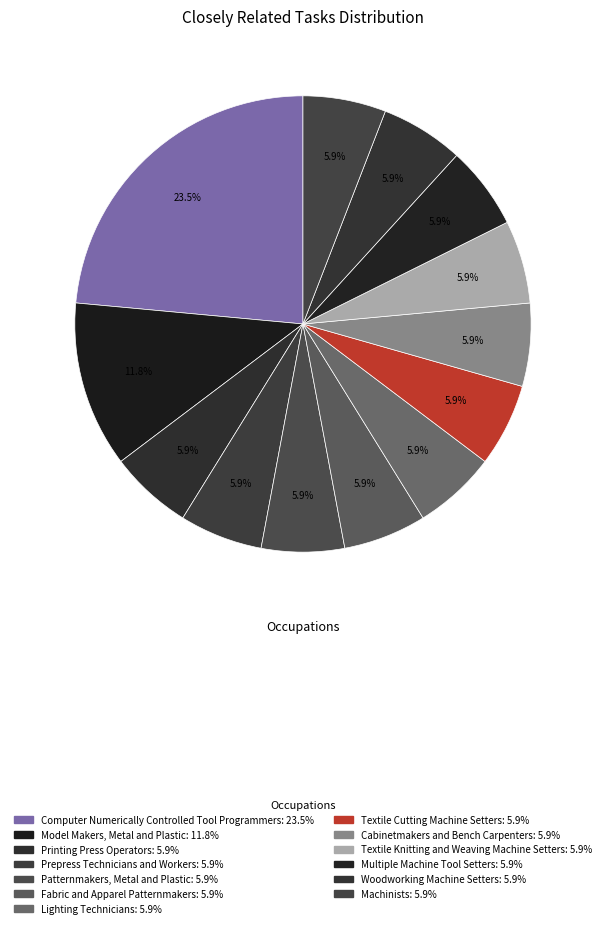

What percentage is the Textile Knitting and Weaving Machine Setters slice, to the nearest percent?

6%